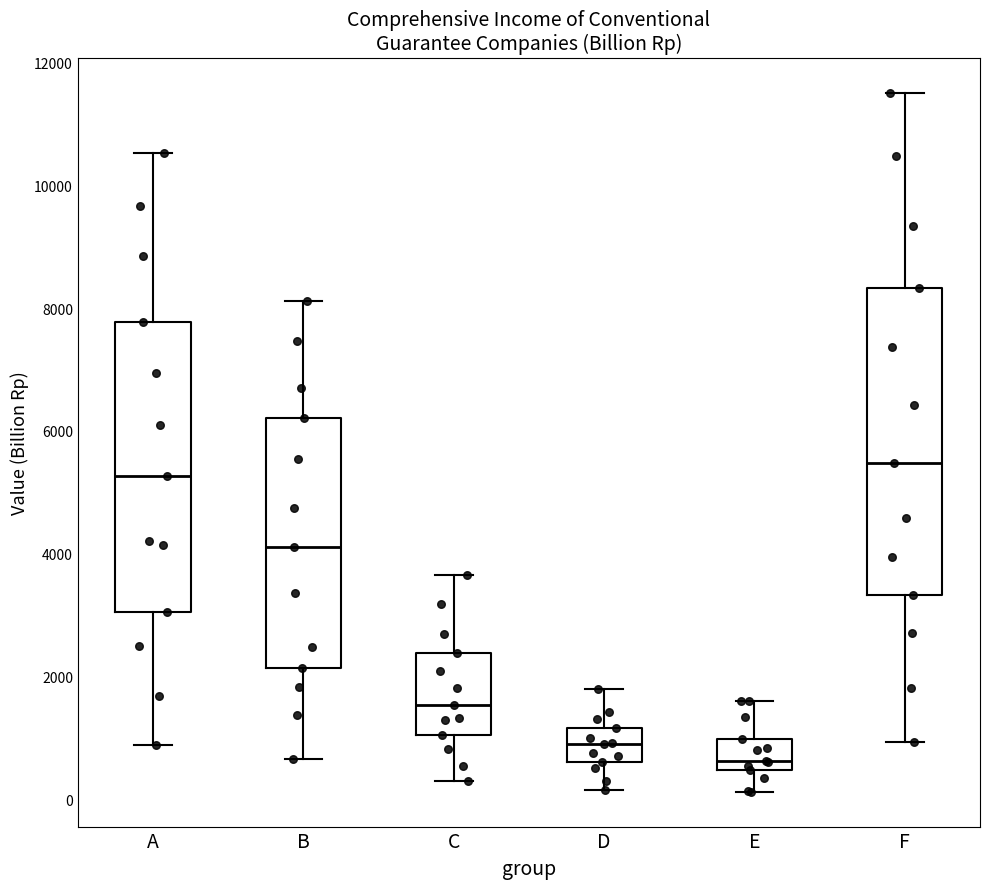

Which box's median line is the lowest?

E